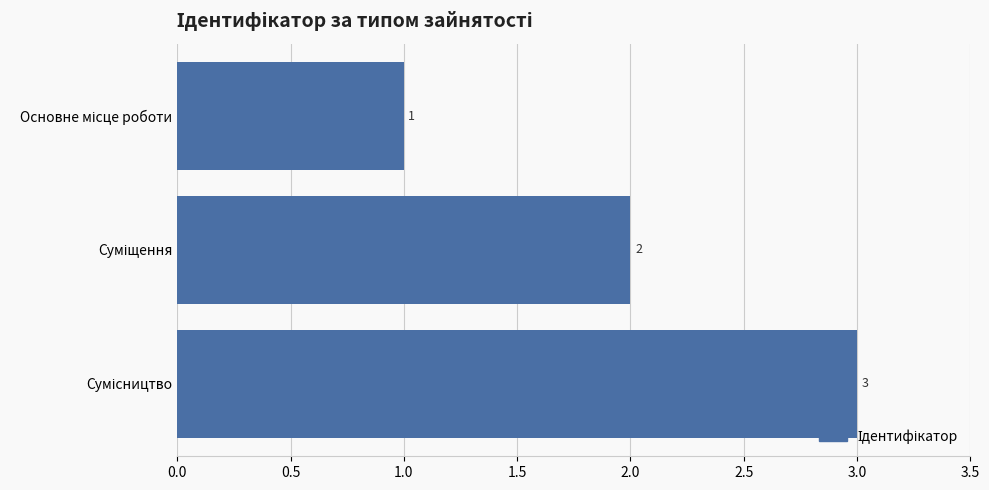

How many values are between 1 and 3?

3